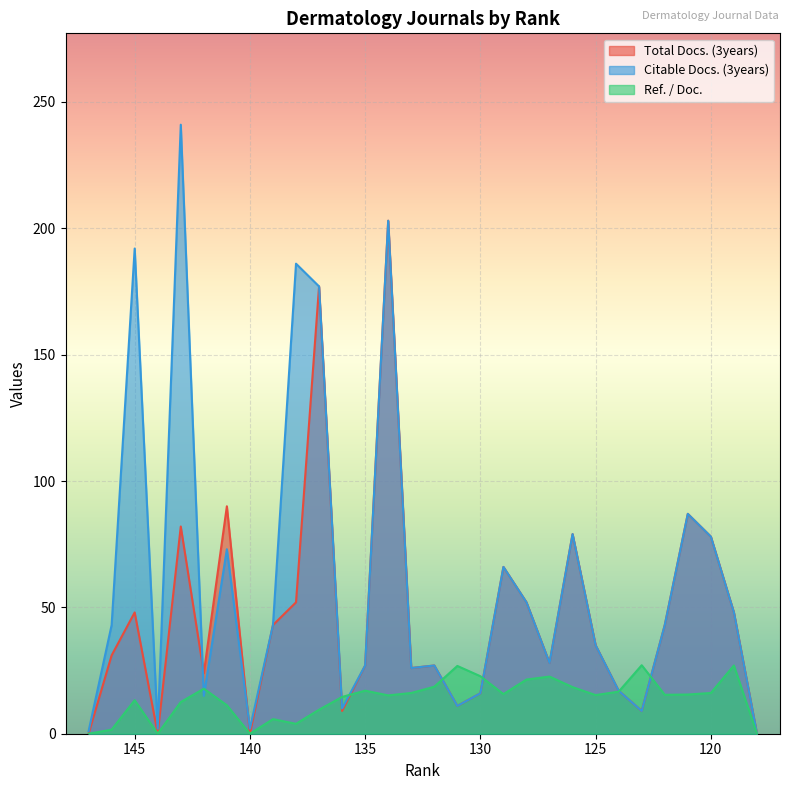

True or false: Total Docs. (3years) and Ref. / Doc. cross at least once.

True